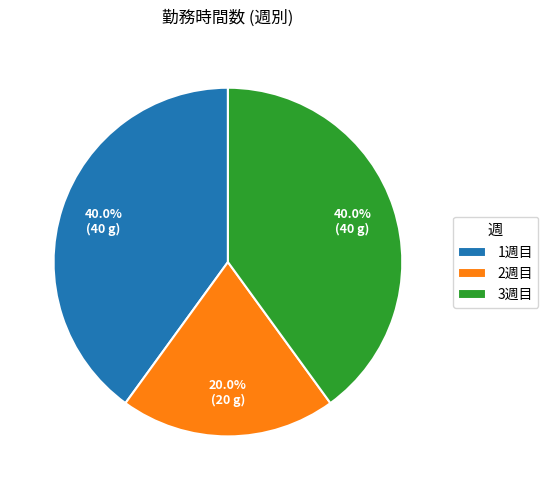

Which has a higher value, 2週目 or 3週目?

3週目